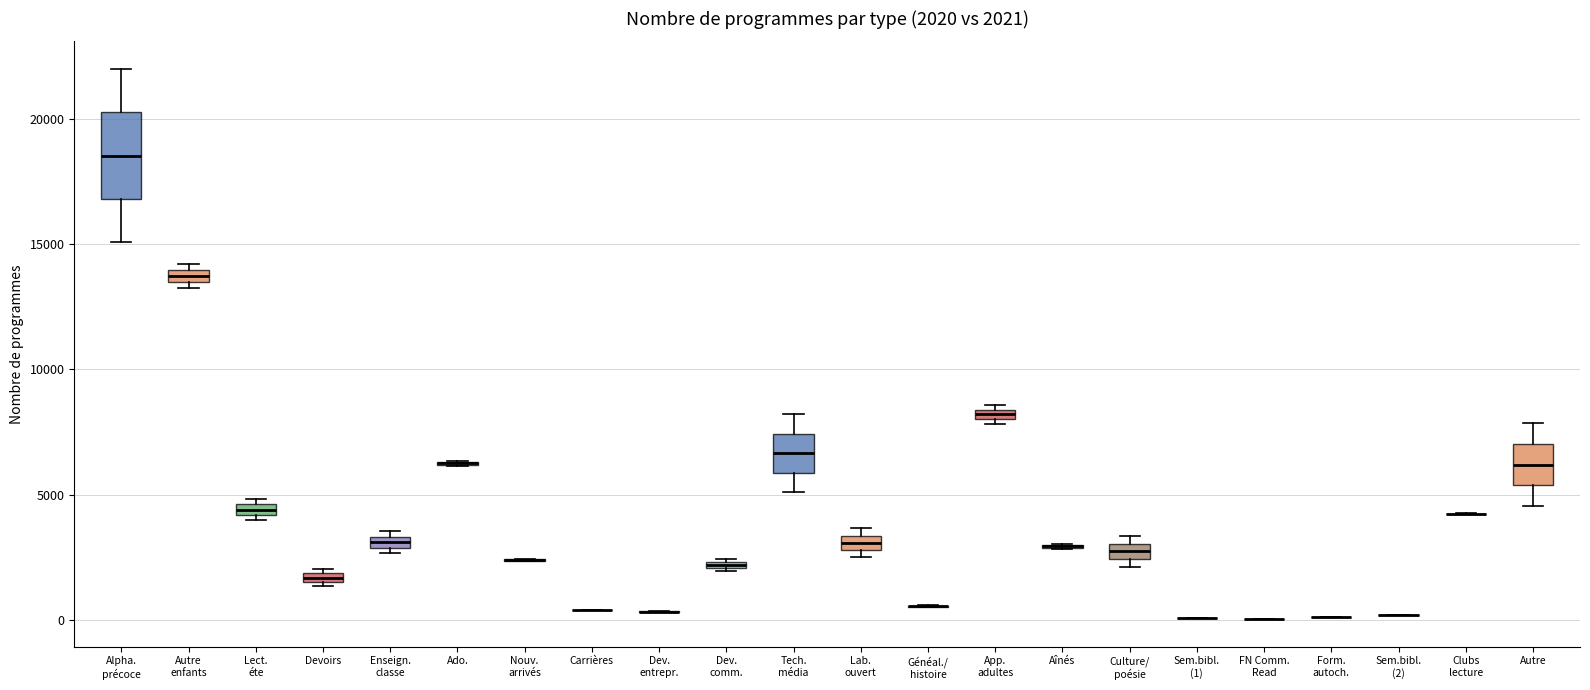

Comparing the boxes themselves (not the whiskers), which one is the tallest?

Alpha. précoce